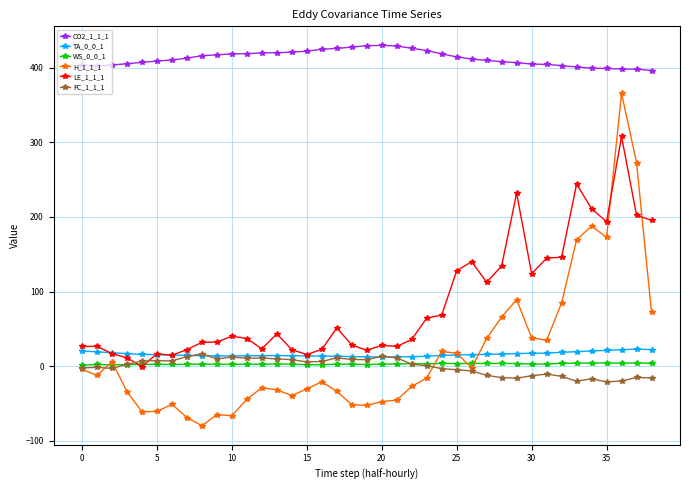

True or false: WS_0_0_1 has more than 1 interior local peaks.

True